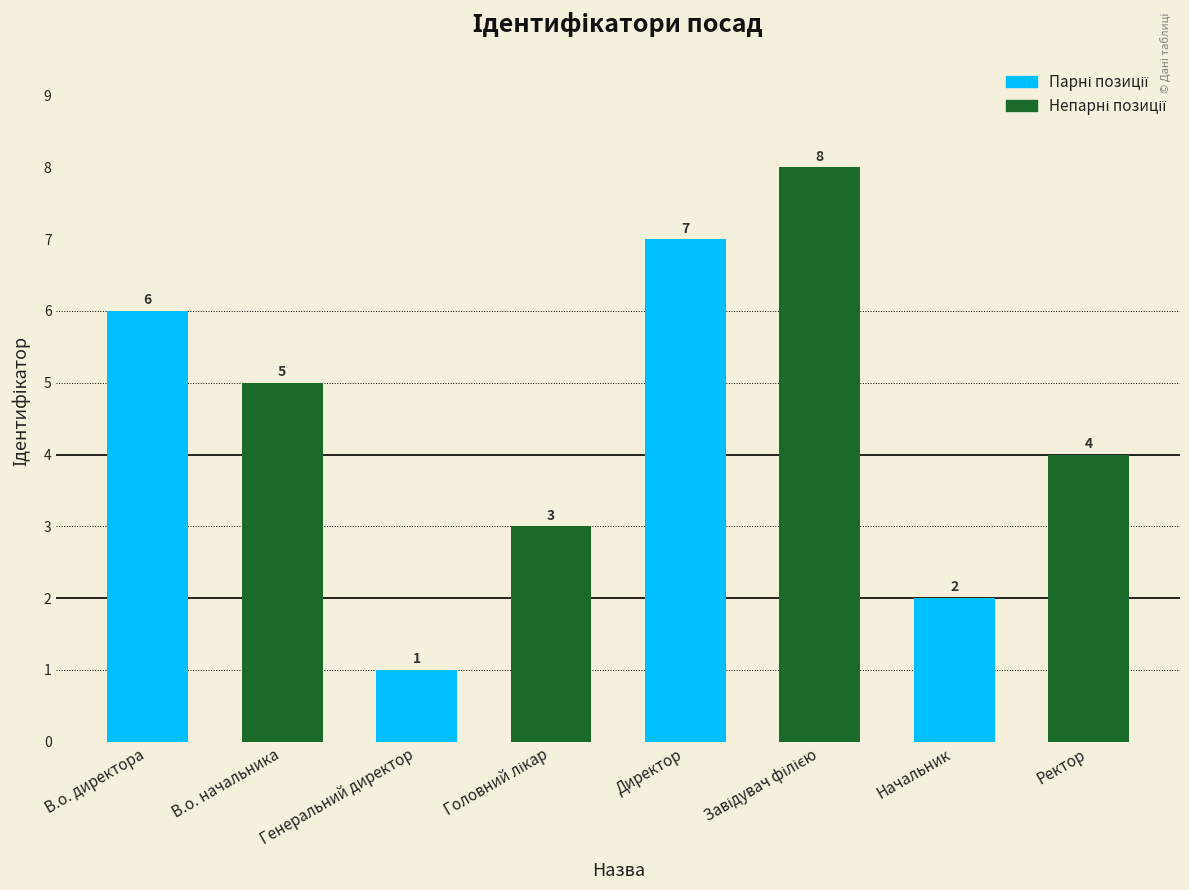

Where is the data nearest to the value 4?

Ректор